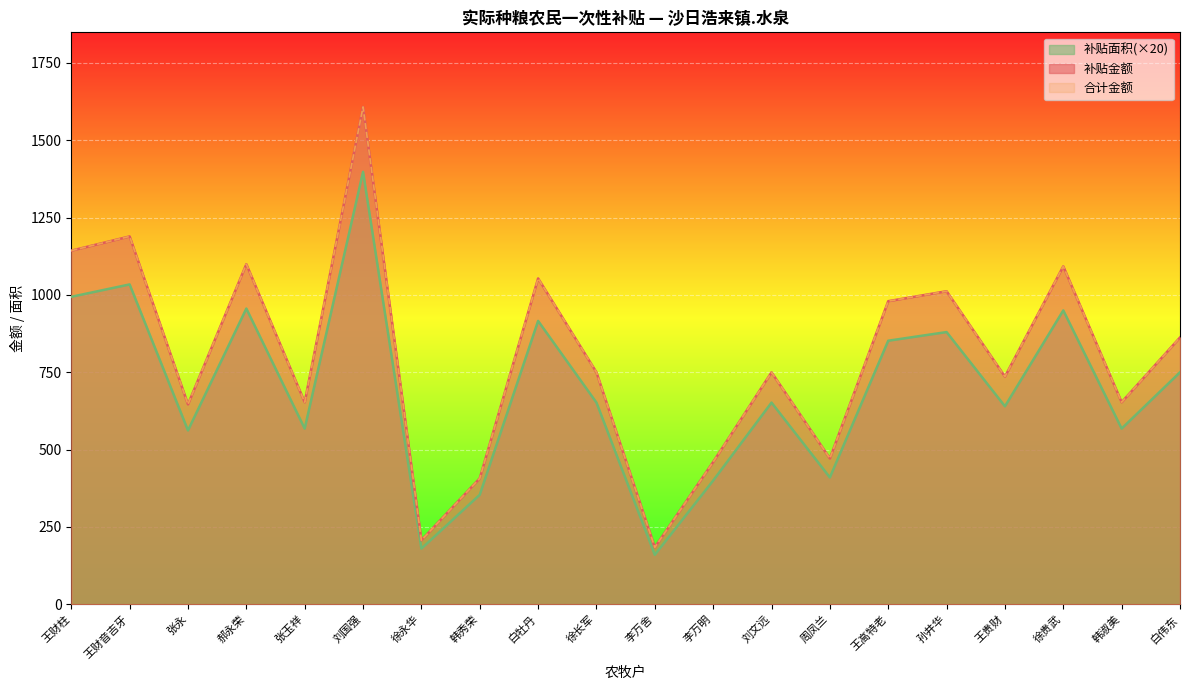

True or false: 补贴金额 and 合计金额 cross at least once.

False